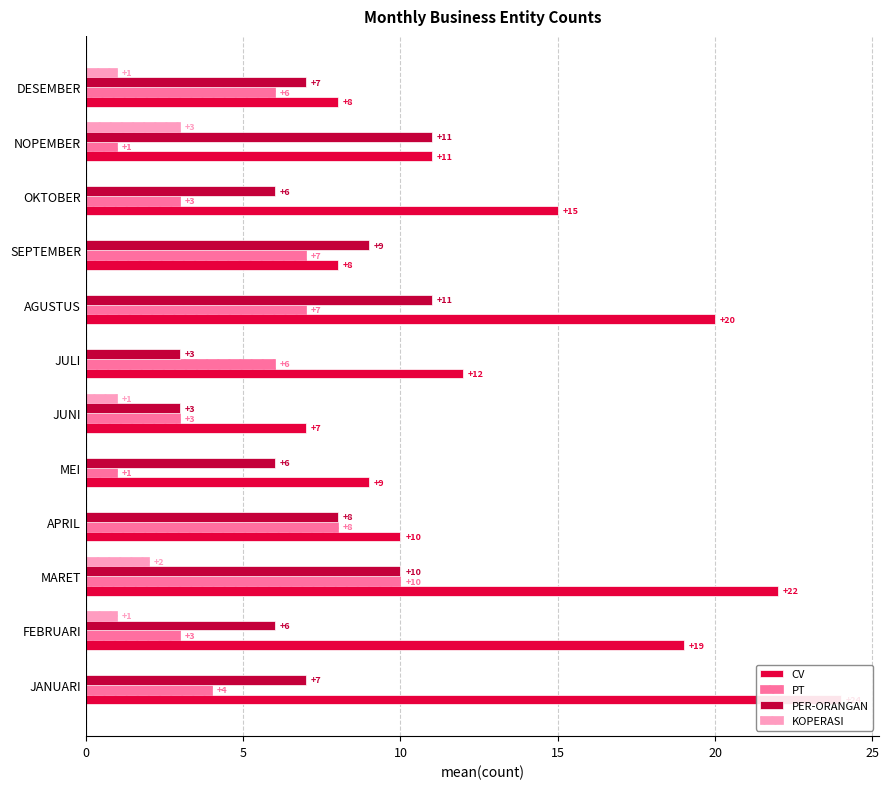

Are the bars grouped side by side (vs. stacked)?

Yes